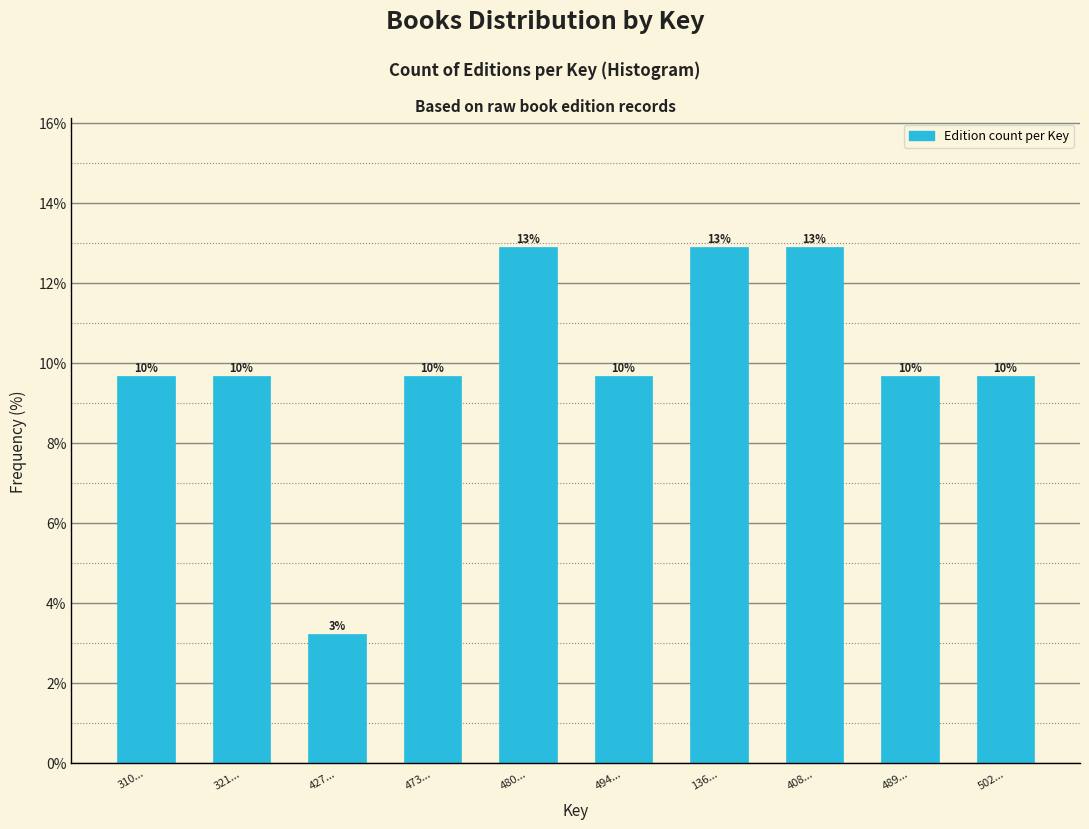

Are the bars horizontal?

No